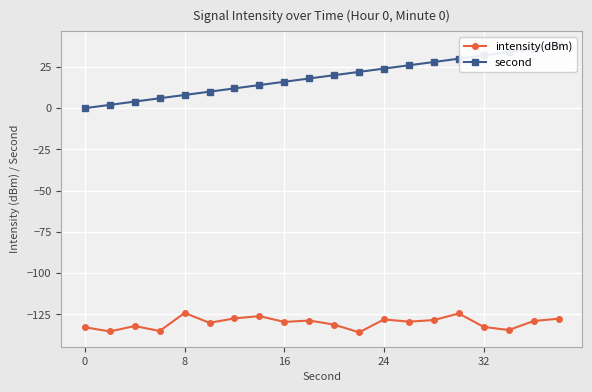

What is the difference between the maximum and second lowest values in the second series?

36.0